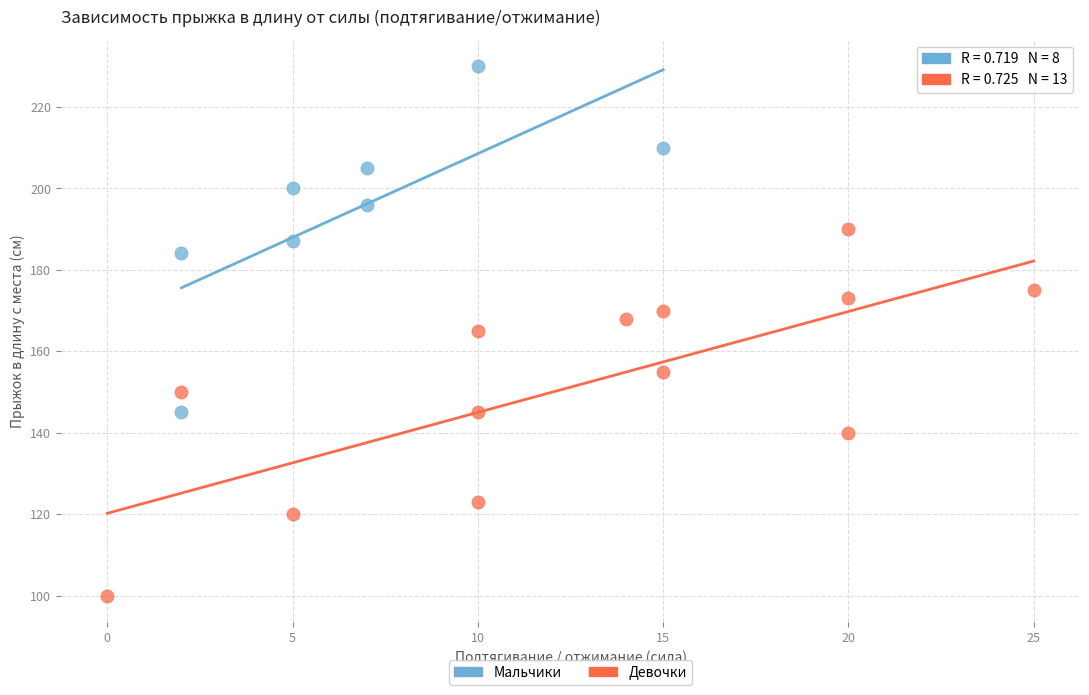

What are all the series names shown in the legend?

Мальчики, Девочки